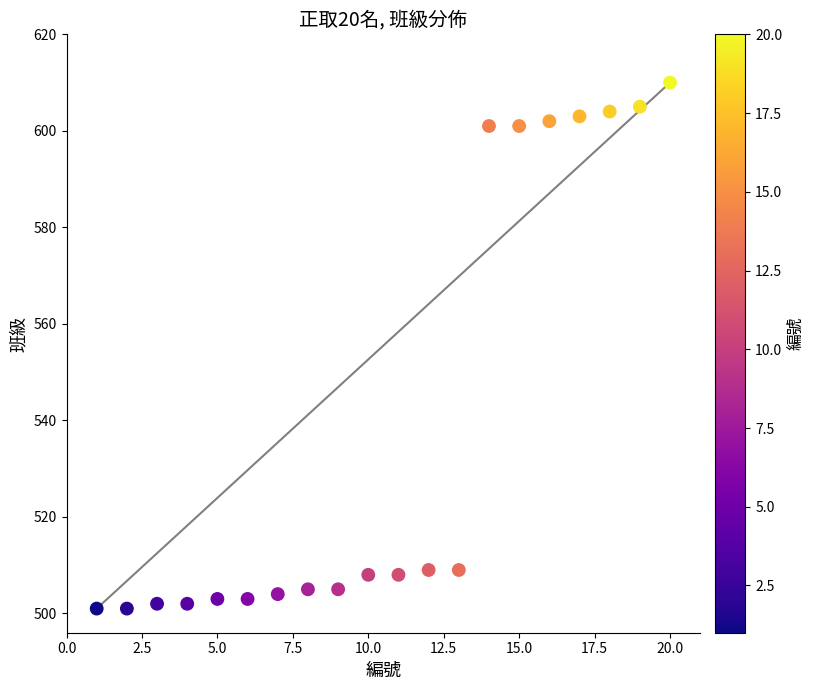

Count the number of points in this scatter plot.

20